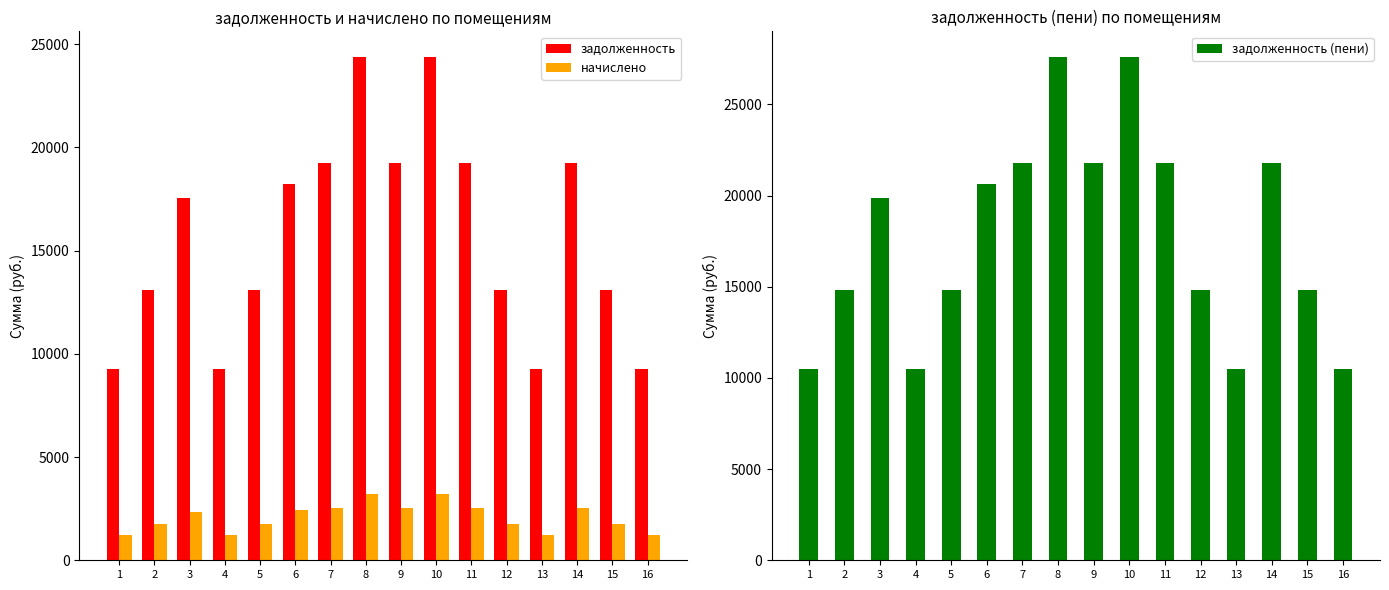

What value does the задолженность series have at 11?

19260.0